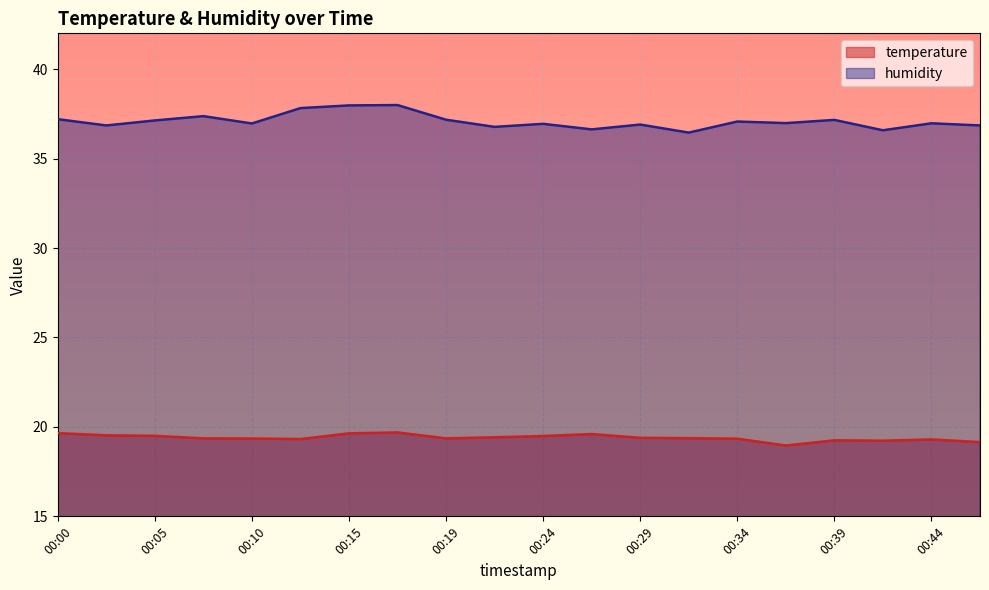

Reading right to left, list all the values displayed in this chart.

temperature: 00:46=19.1	00:44=19.3	00:41=19.2	00:39=19.2	00:36=19.0	00:34=19.3	00:32=19.4	00:29=19.4	00:27=19.6	00:24=19.5	00:22=19.4	00:19=19.4	00:17=19.7	00:15=19.6	00:12=19.3	00:10=19.4	00:07=19.4	00:05=19.5	00:02=19.5	00:00=19.6
humidity: 00:46=36.9	00:44=37.0	00:41=36.6	00:39=37.2	00:36=37.0	00:34=37.1	00:32=36.5	00:29=36.9	00:27=36.6	00:24=36.9	00:22=36.8	00:19=37.2	00:17=38.0	00:15=38.0	00:12=37.8	00:10=37.0	00:07=37.4	00:05=37.1	00:02=36.9	00:00=37.2